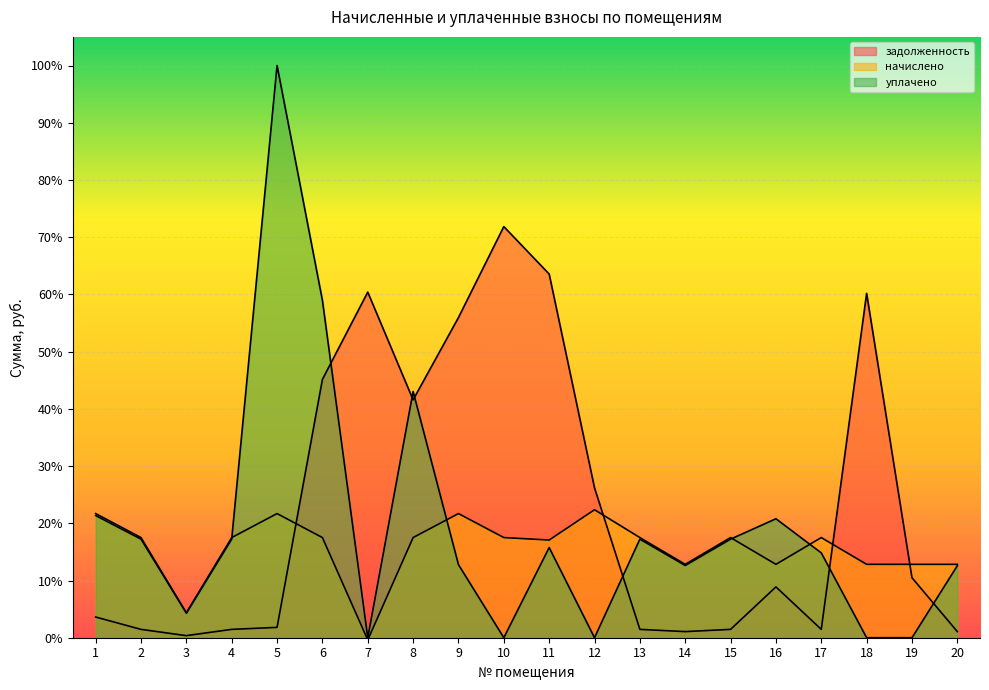

Which series has the largest total across all categories?

задолженность